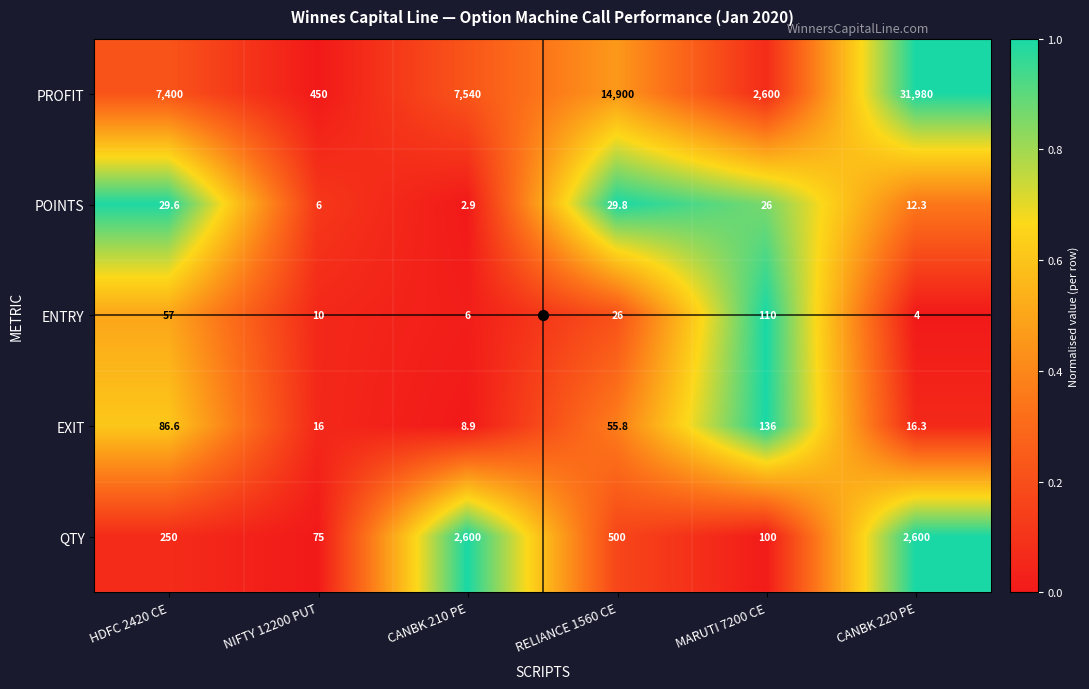

Rank the series by their maximum value, from lowest to highest.

POINTS, ENTRY, EXIT, QTY, PROFIT